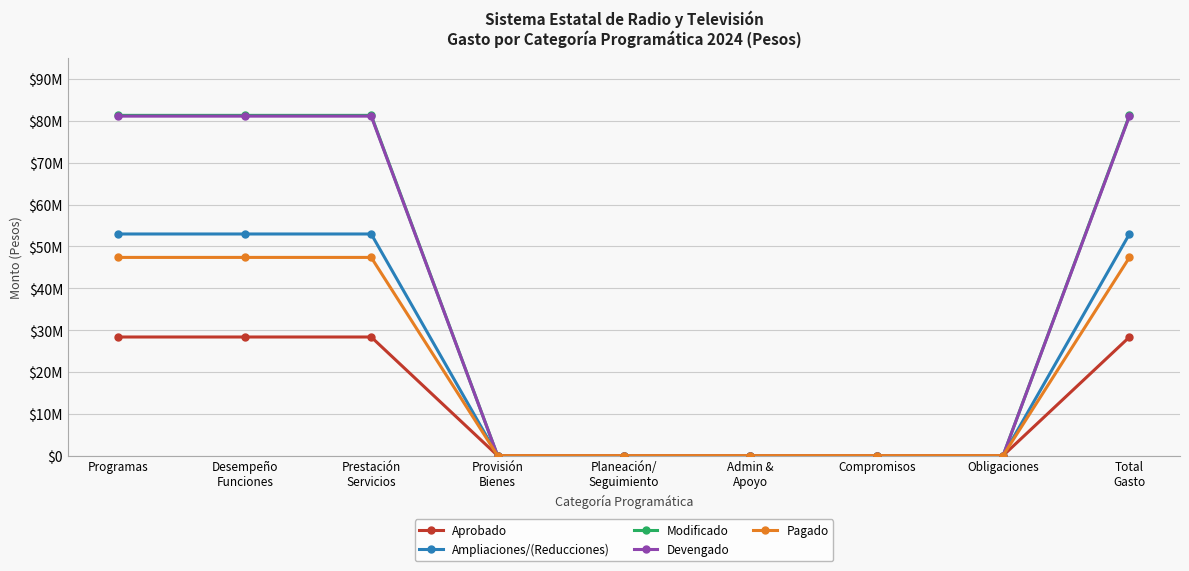

Where is Aprobado nearest to the value 14173313?

Provisión
Bienes